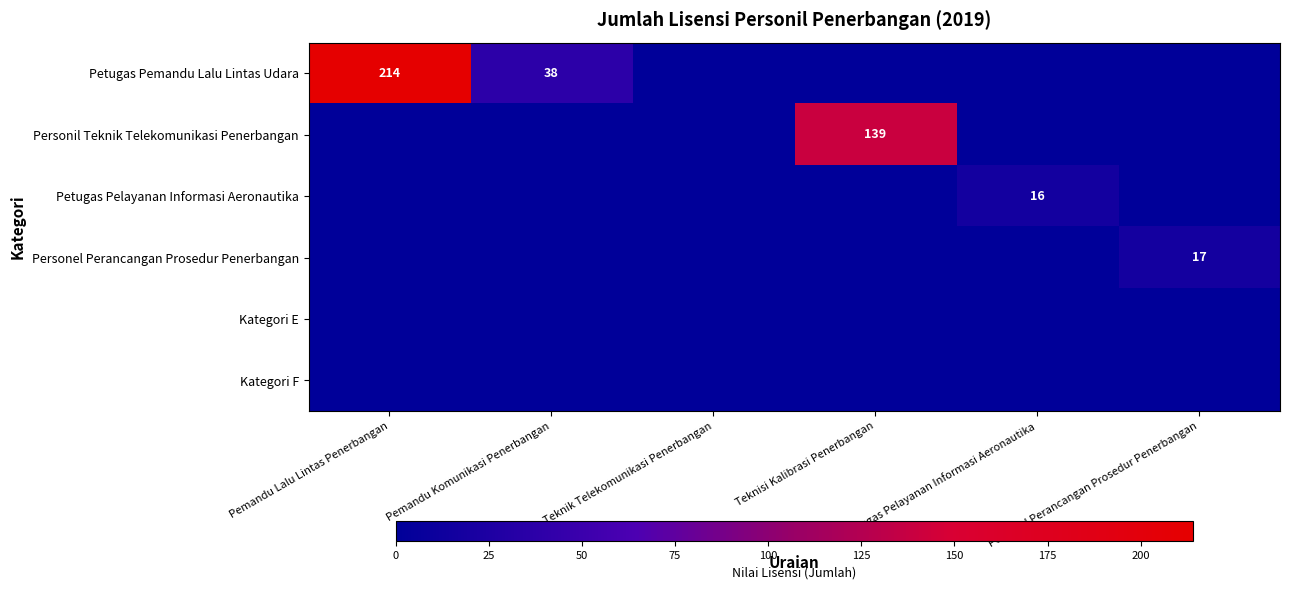

The Petugas Pemandu Lalu Lintas Udara series shows 38 at Pemandu Komunikasi Penerbangan. True or false?

True